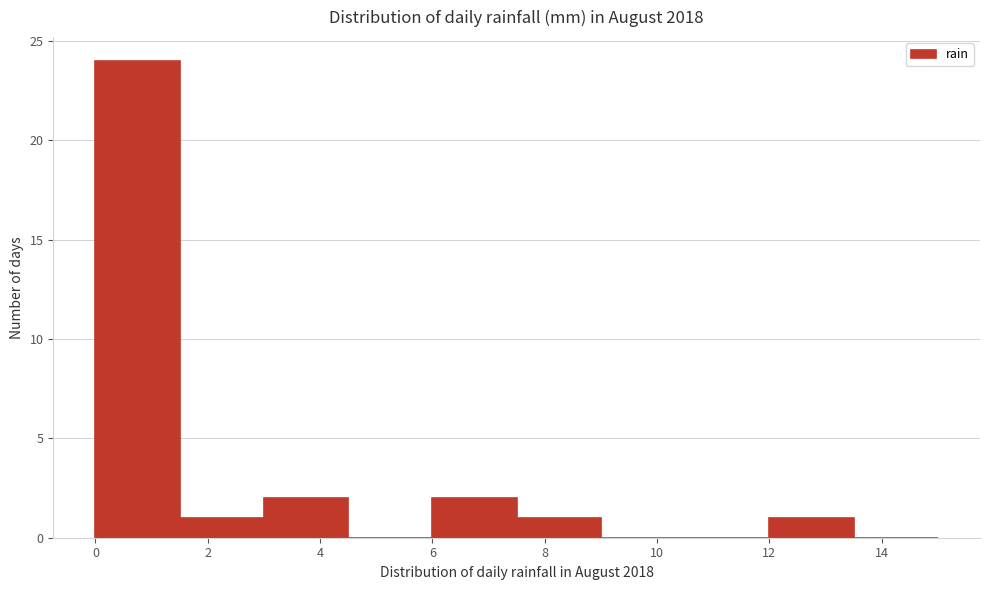

Reading left to right, transcribe this chart: for each bar, give the range it covers on the x-axis and its height. Neither the bar edges nor the heights are printed on the chart, so give them approximately, as read against the axes.

0.0 to 1.5: 24
1.5 to 3.0: 1
3.0 to 4.5: 2
4.5 to 6.0: 0
6.0 to 7.5: 2
7.5 to 9.0: 1
9.0 to 10.5: 0
10.5 to 12.0: 0
12.0 to 13.5: 1
13.5 to 15.0: 0